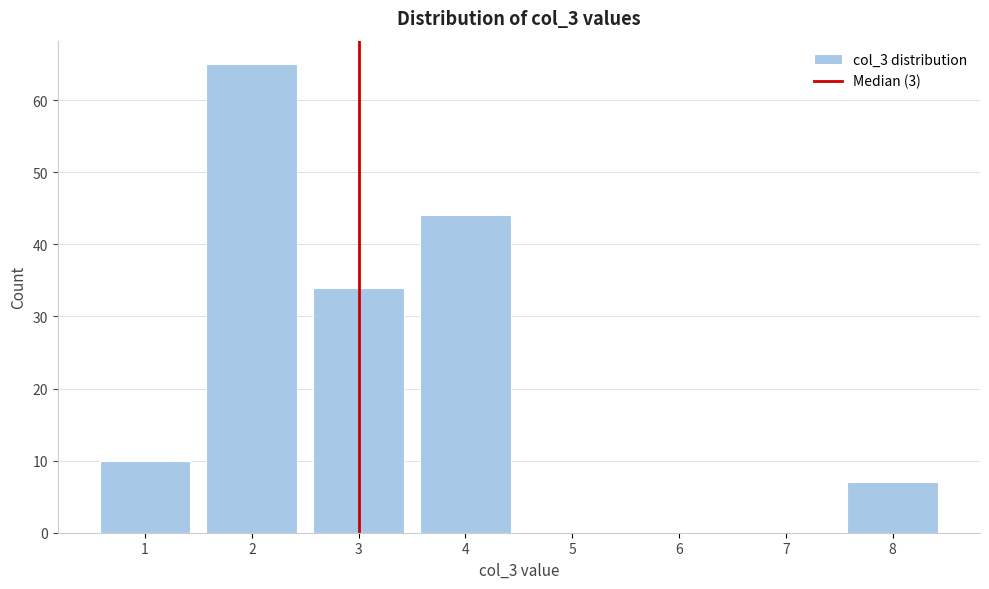

Reading left to right, list all the values displayed in this chart.

1=10	2=65	3=34	4=44	5=0	6=0	7=0	8=7